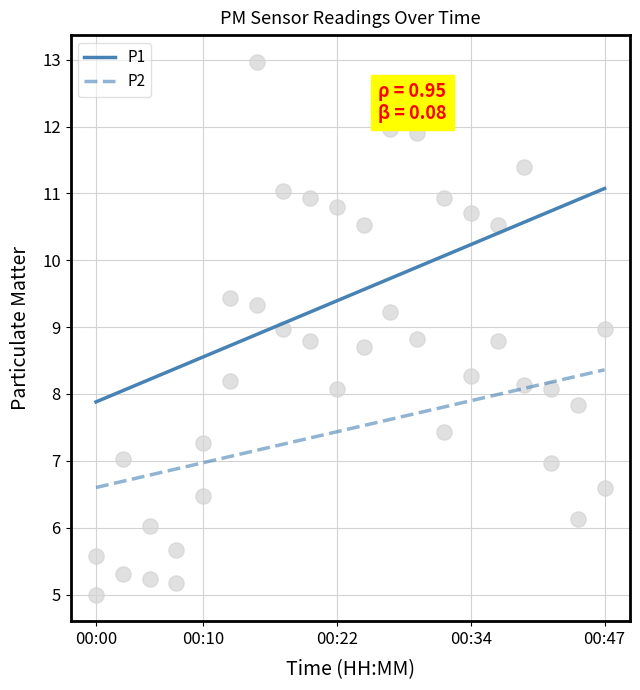

At which category is the sum across all series the highest?

00:15